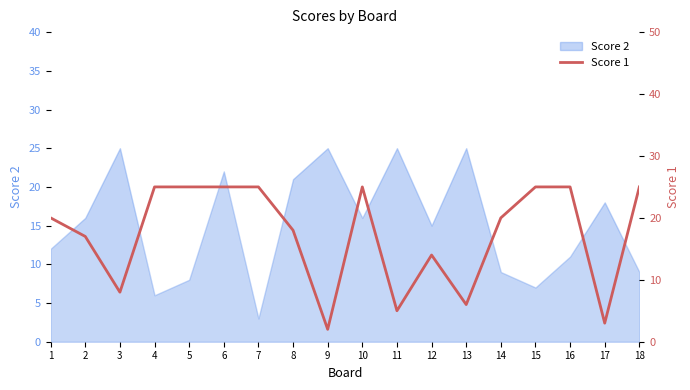

Count the number of categories in the chart.

18